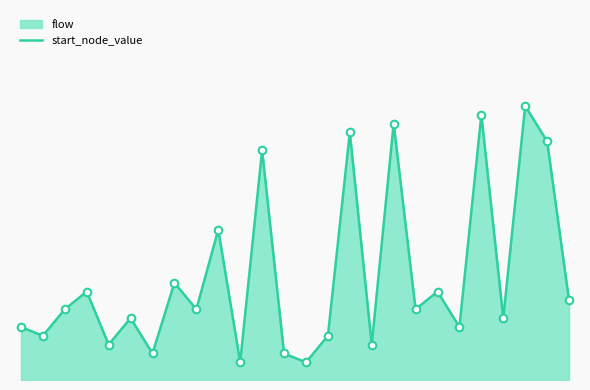

Approximately how many times larger is the value at 24 compared to 7?

2.5